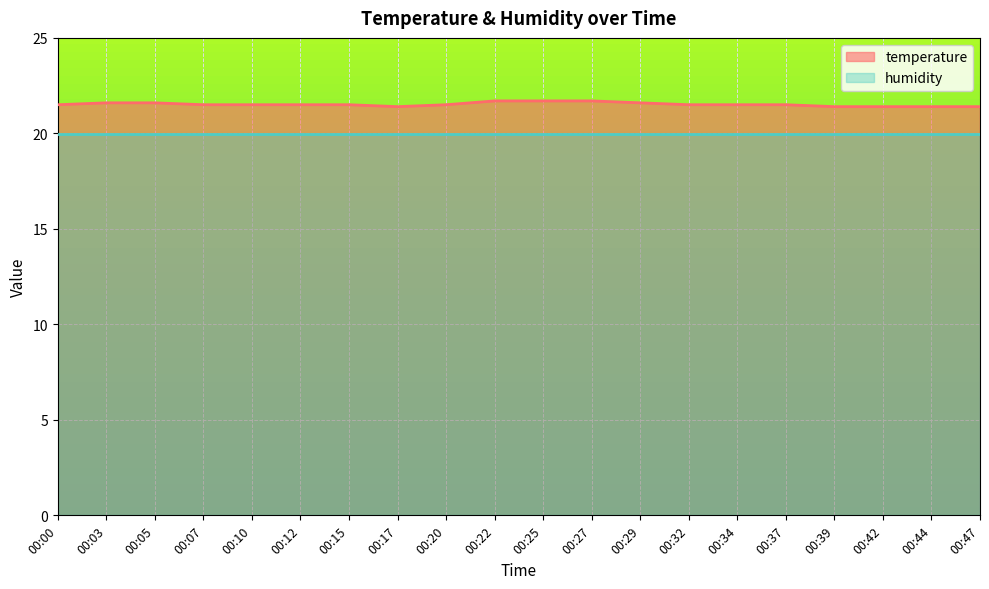

What is the smallest value displayed?

20.0